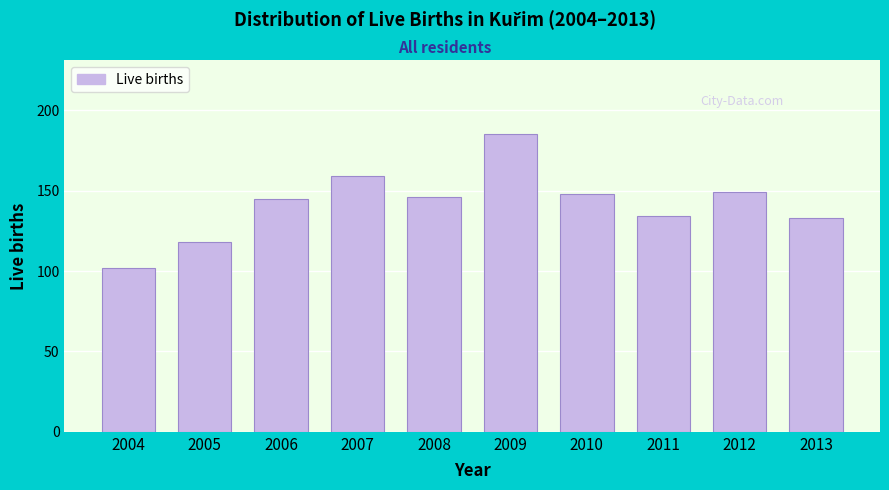

Reading right to left, list all the values displayed in this chart.

2013=133	2012=149	2011=134	2010=148	2009=185	2008=146	2007=159	2006=145	2005=118	2004=102